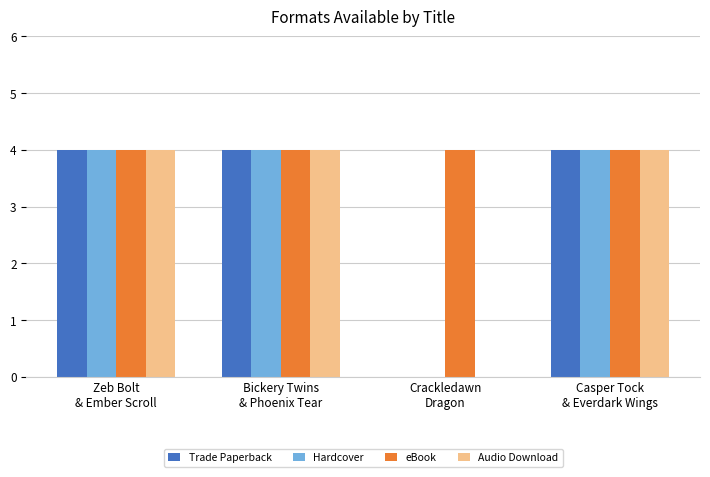

How many groups of bars are there?

4